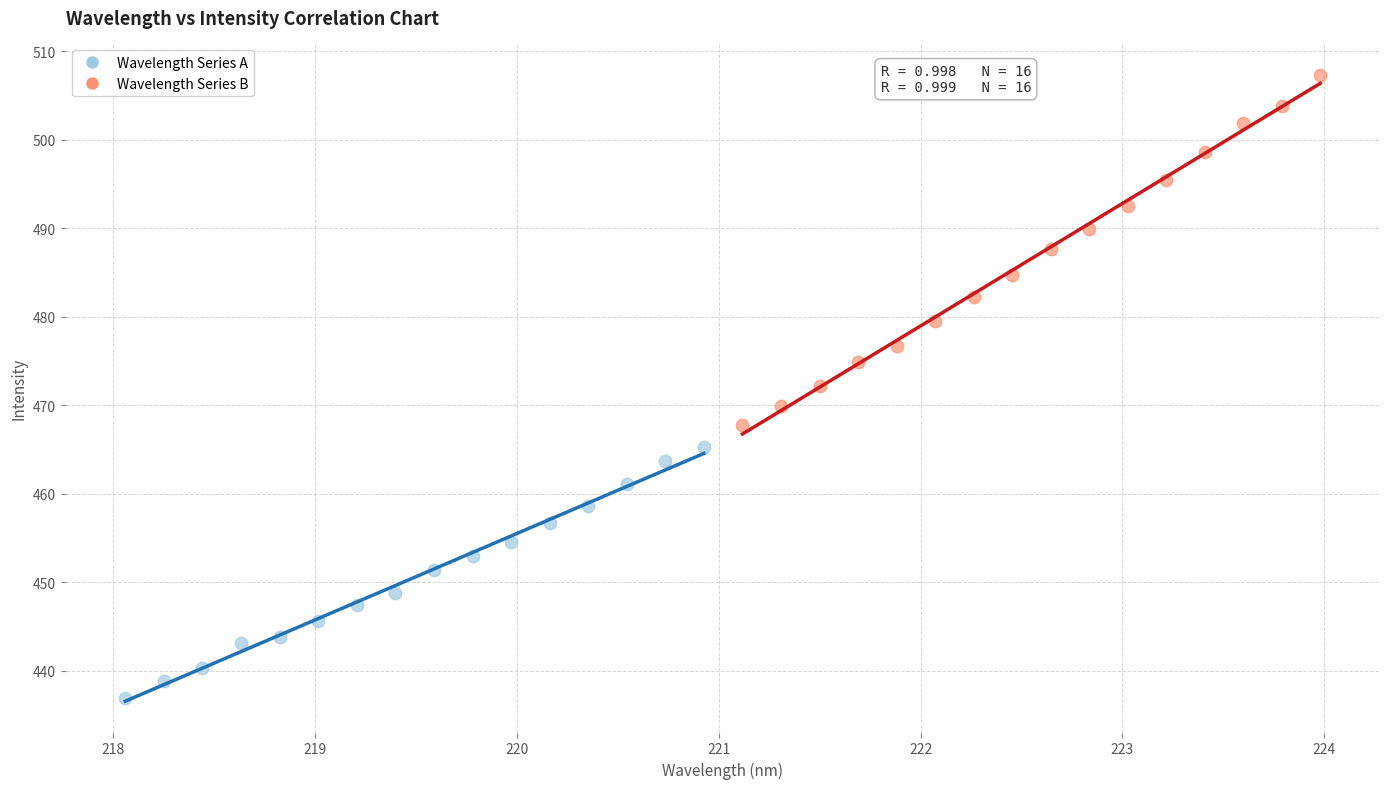

Which series reaches the maximum Y coordinate?

Wavelength Series B